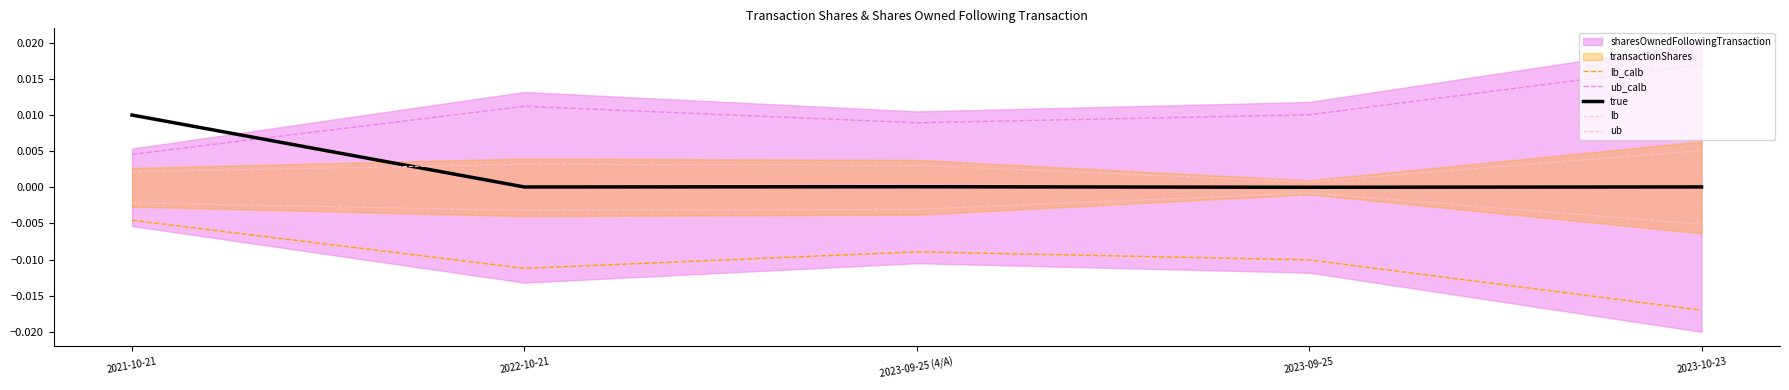

True or false: ub and lb_calb intersect in this chart.

False